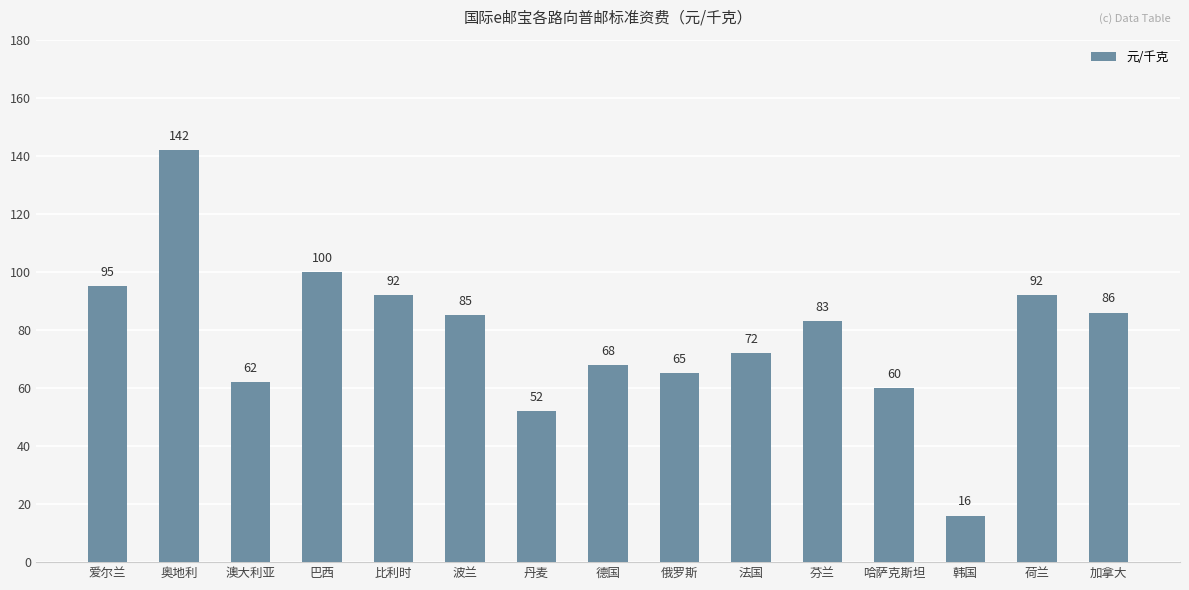

Which category has the highest value across all series?

奥地利